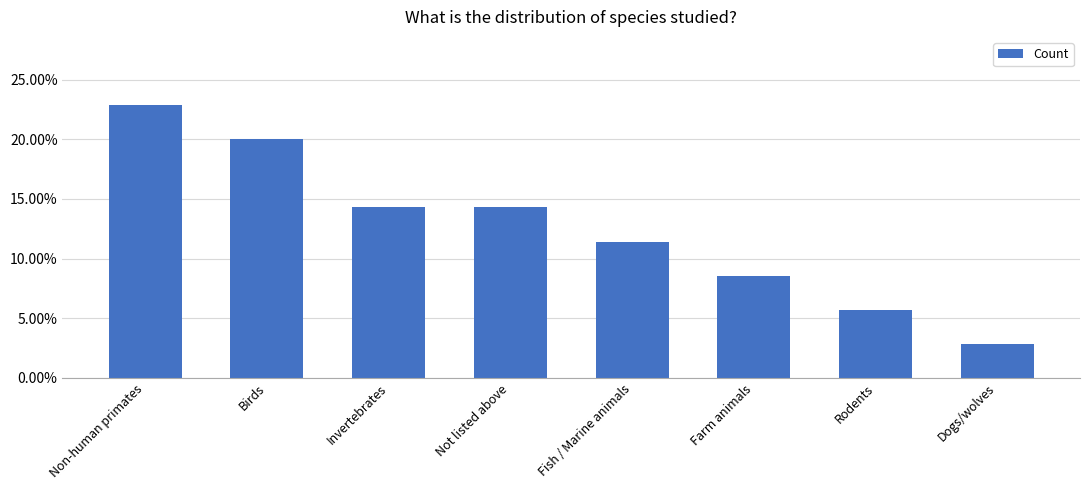

Does the chart contain any negative values?

No